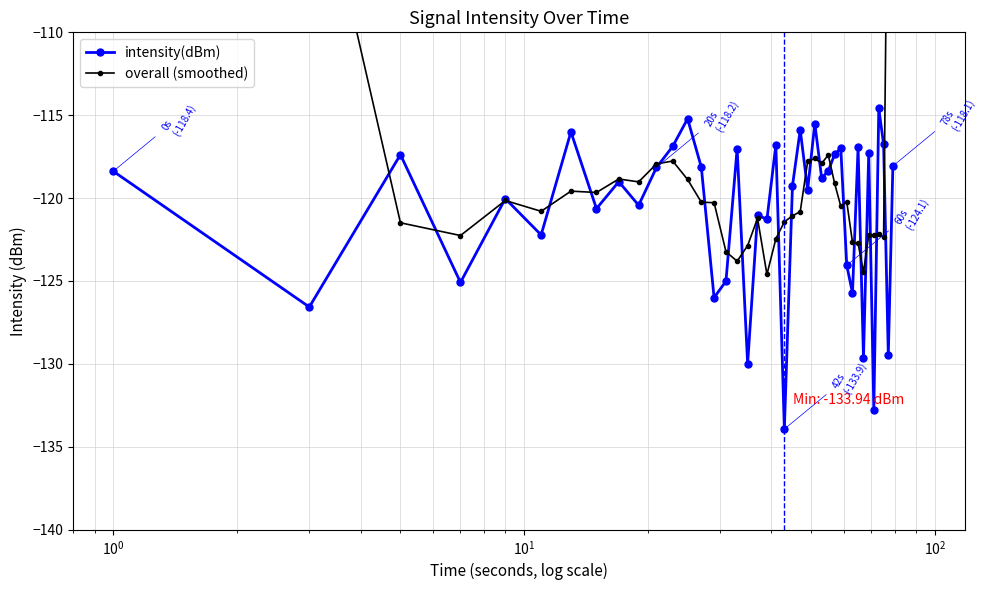

What is the highest value of the intensity(dBm) series?

-114.6